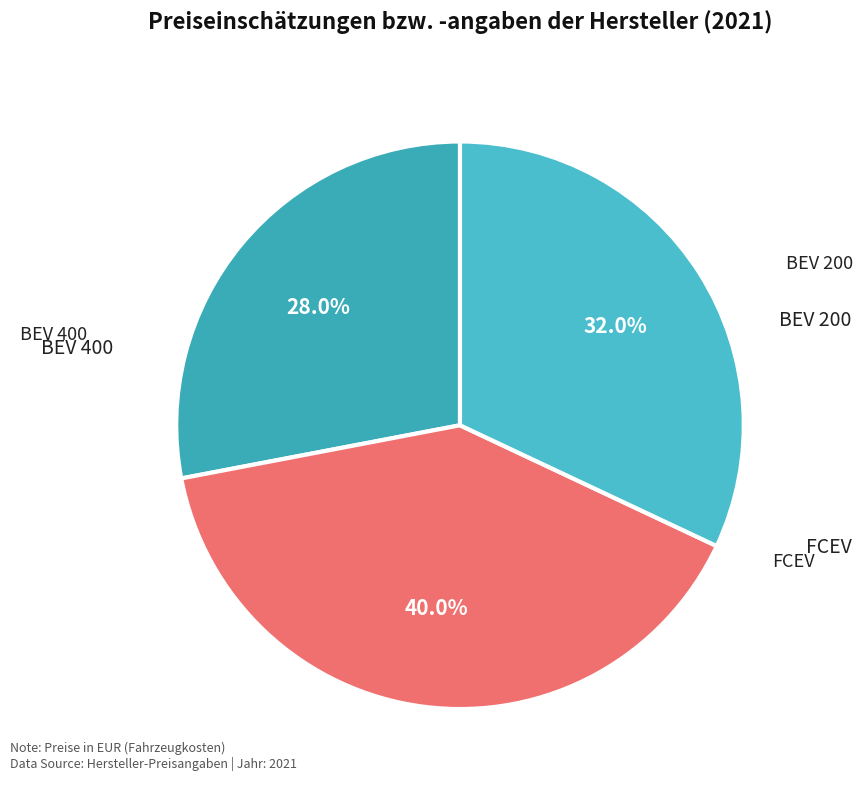

True or false: FCEV accounts for 32% of the total.

True